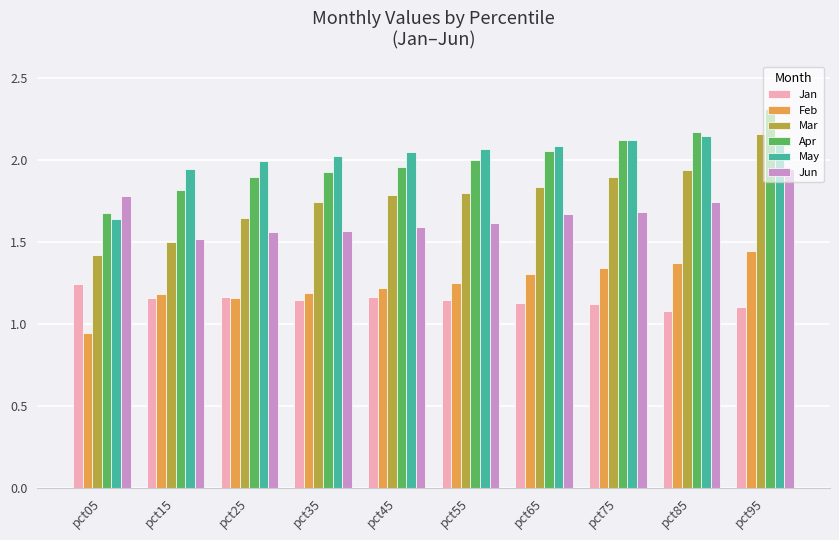

Count the Jan values in the range 1 to 2.

10